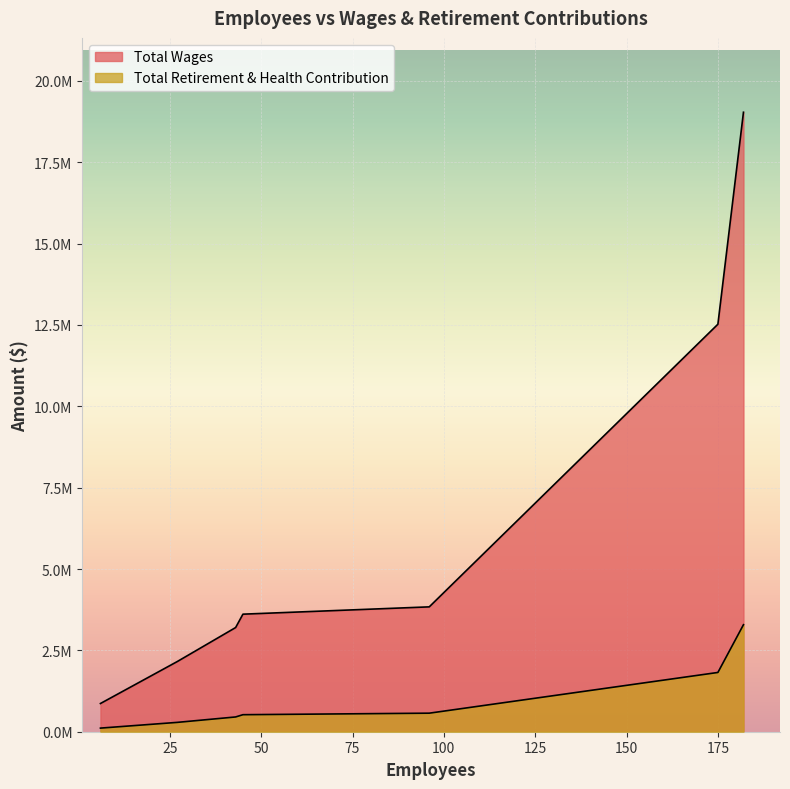

Does the chart display data point markers on the line(s)?

No